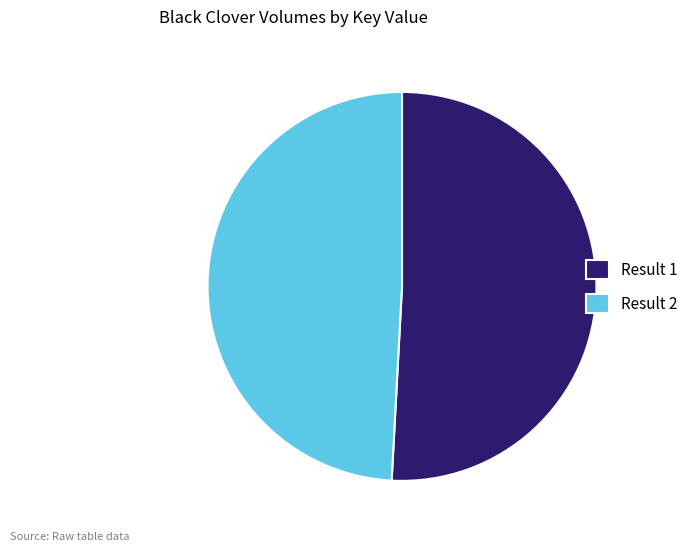

True or false: Result 1 accounts for 60% of the total.

False